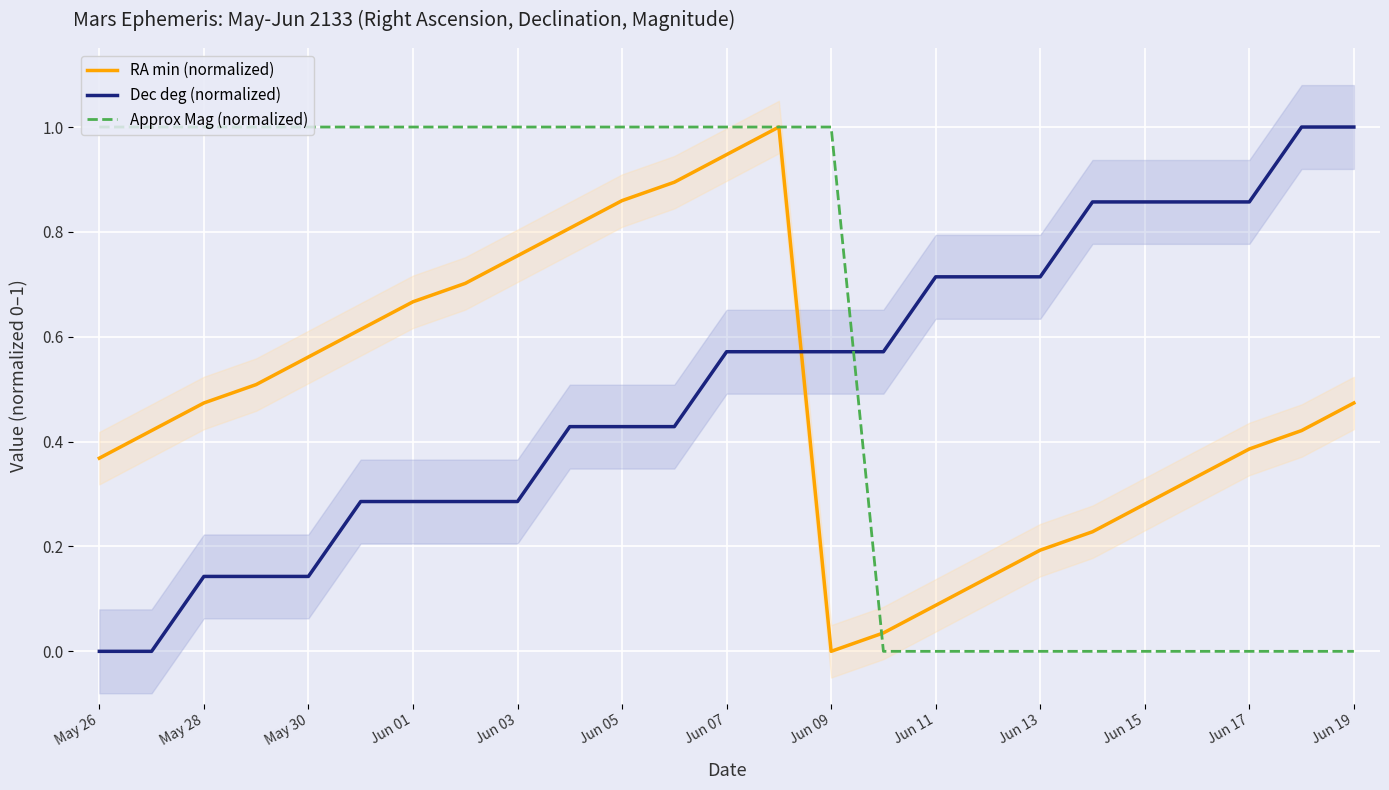

Is it true that Approx Mag (normalized) equals -0.5 at Jun 17?

False